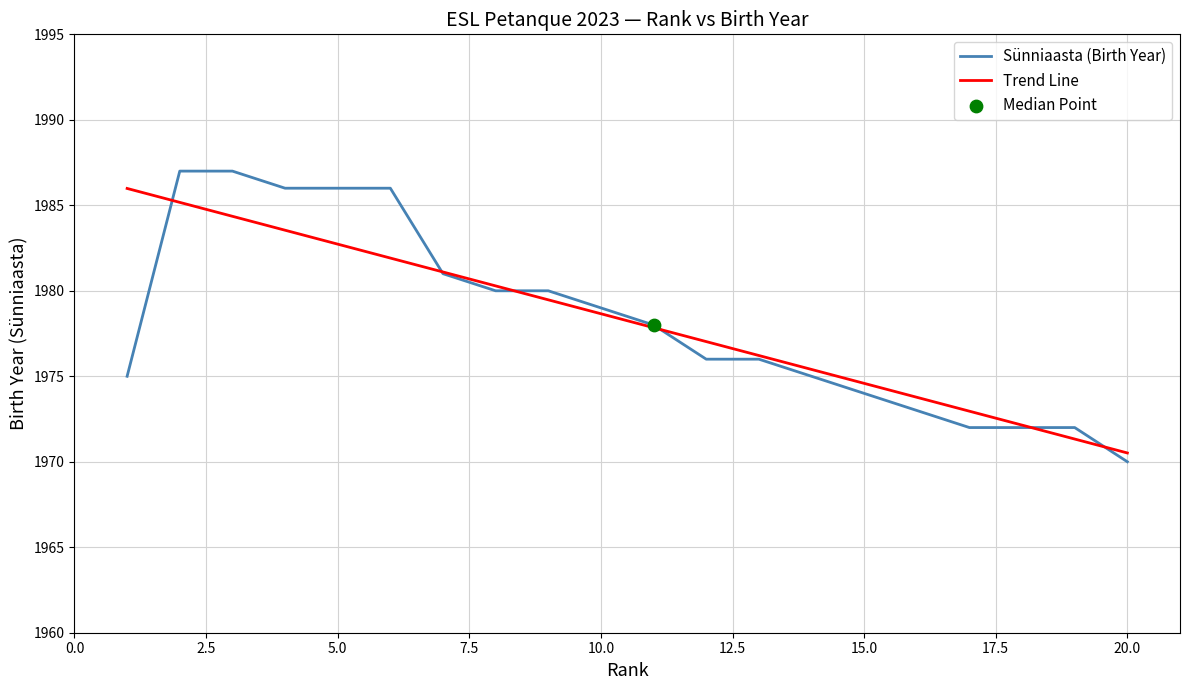

Between 5 and 7, which is larger?

5